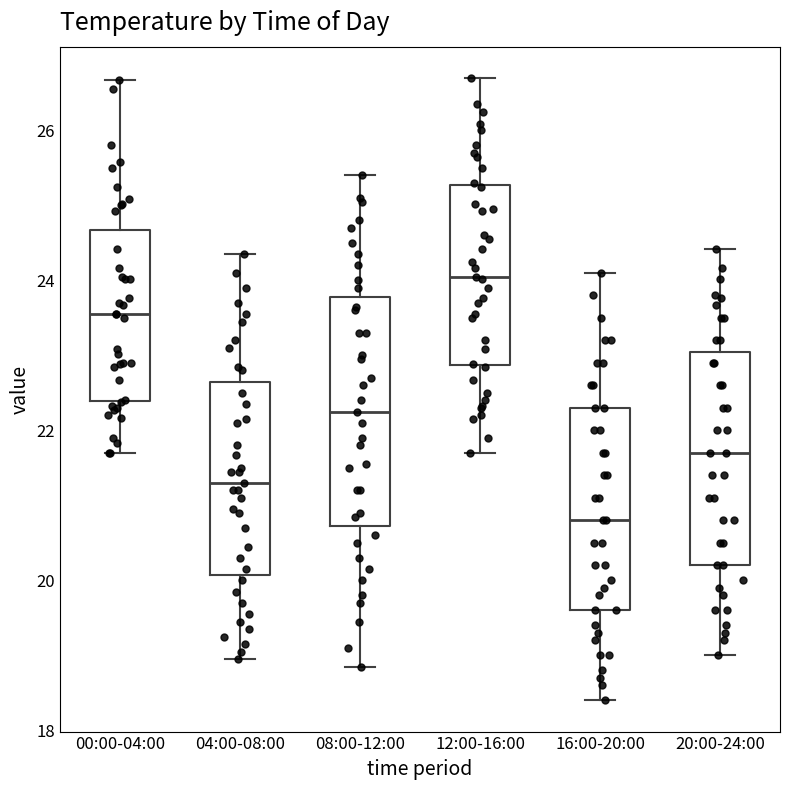

Where is the lower edge of the box for 16:00-20:00 on the y-axis? The values are not printed on the chart, so give them approximately, as read against the axis.

19.6